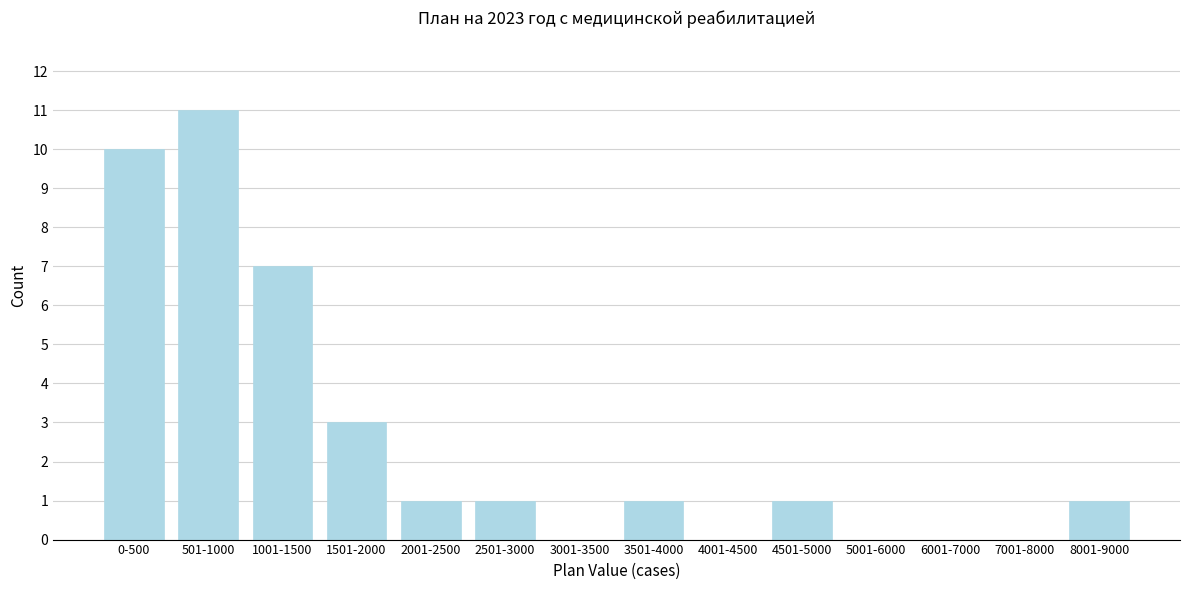

Reading right to left, what are all the values shown in this chart?

8001-9000=1	7001-8000=0	6001-7000=0	5001-6000=0	4501-5000=1	4001-4500=0	3501-4000=1	3001-3500=0	2501-3000=1	2001-2500=1	1501-2000=3	1001-1500=7	501-1000=11	0-500=10